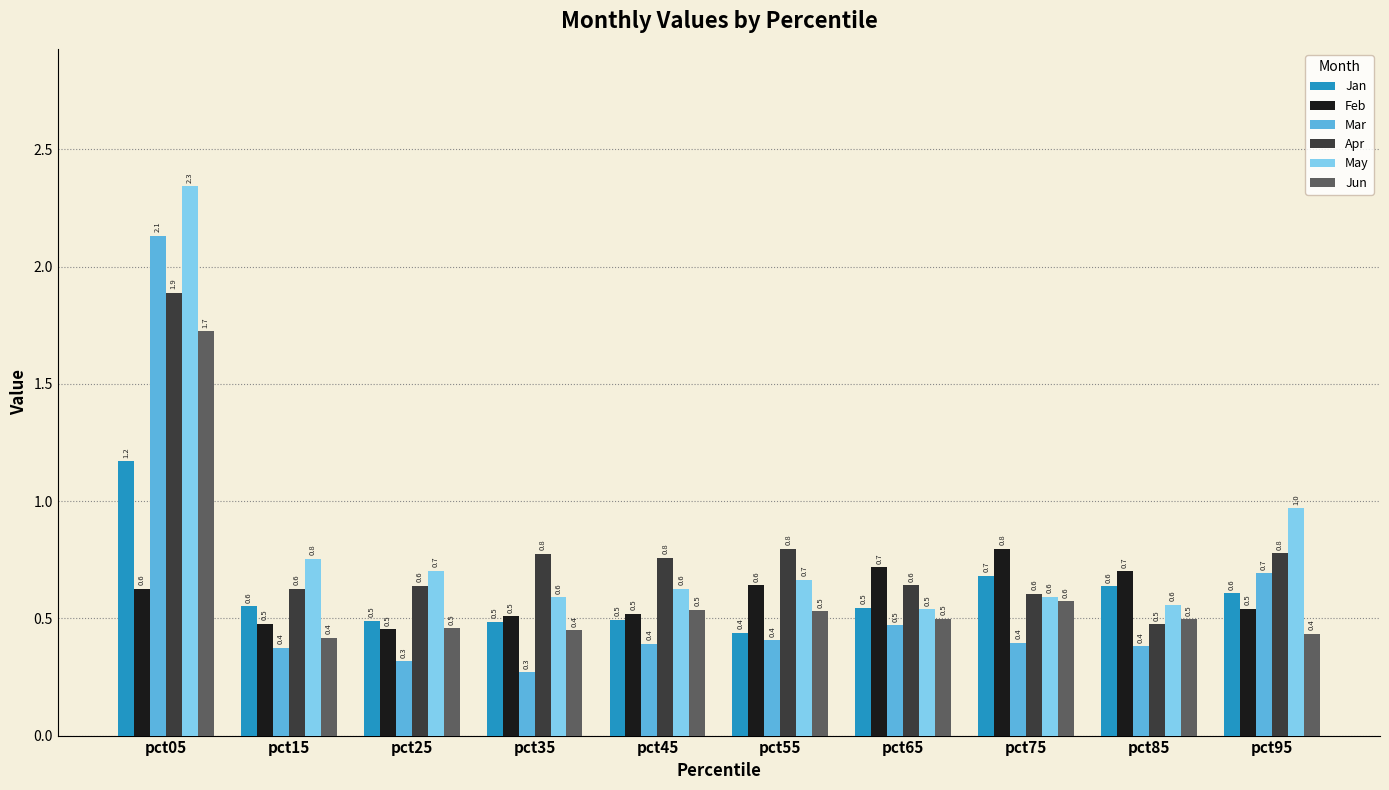

Which series changed the most between pct05 and pct95?

Mar